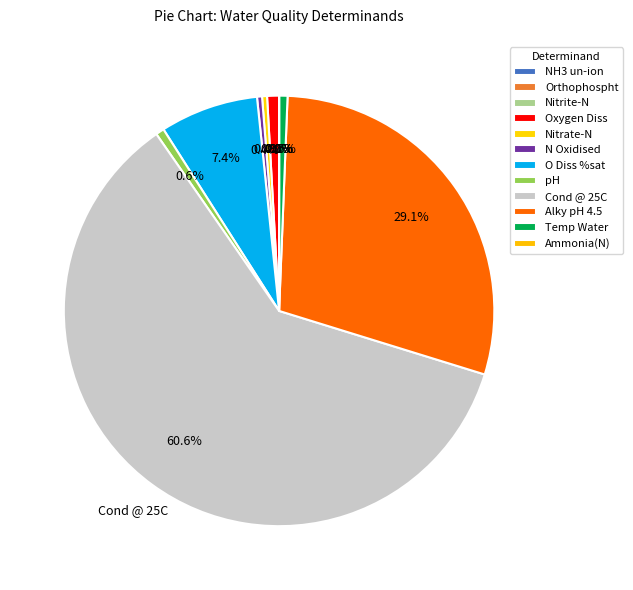

Do Nitrate-N and Temp Water together represent more than half of the pie?

No